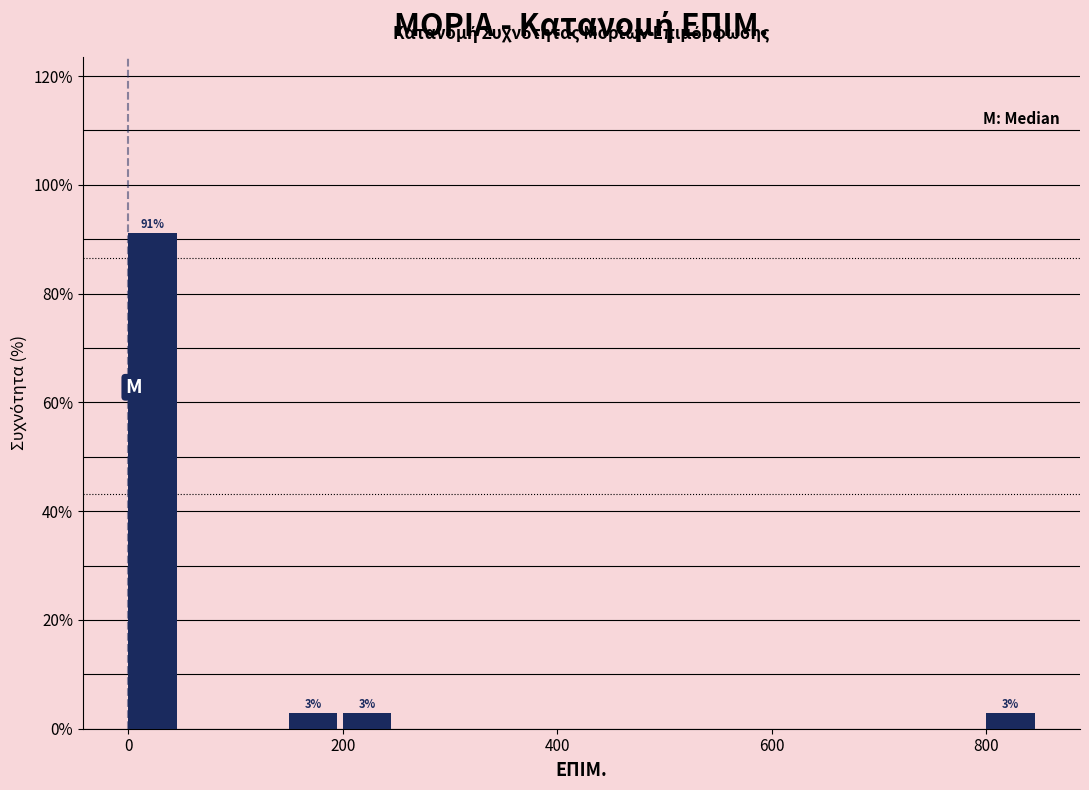

Read against the x-axis, roughly where is the centre of the tallest bar?

20